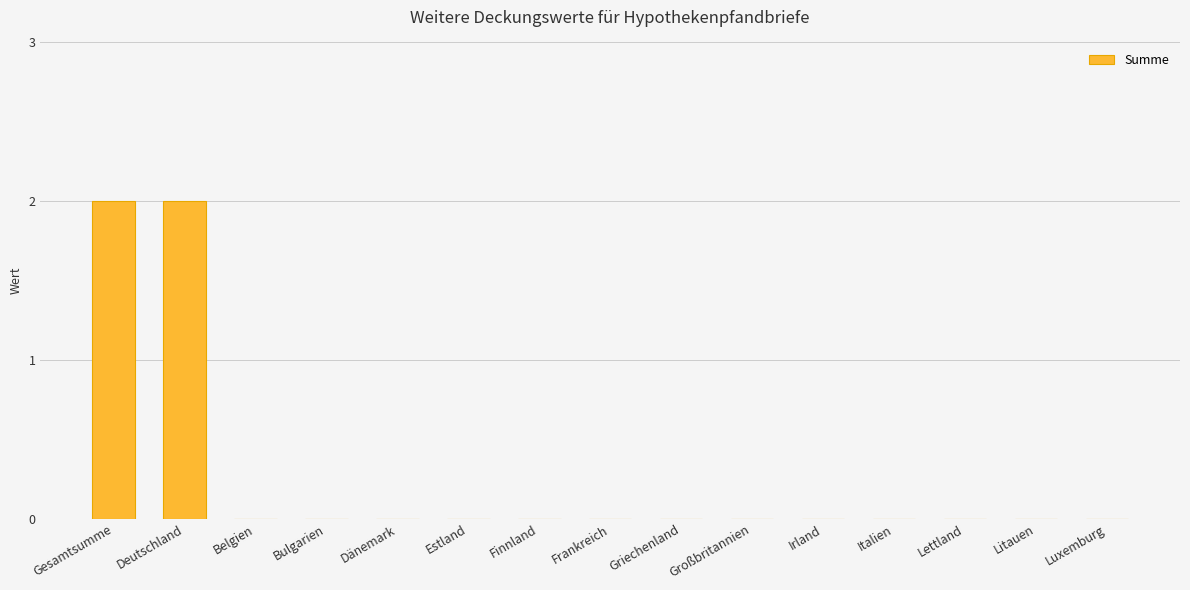

Count the values in the range 0 to 1.

13